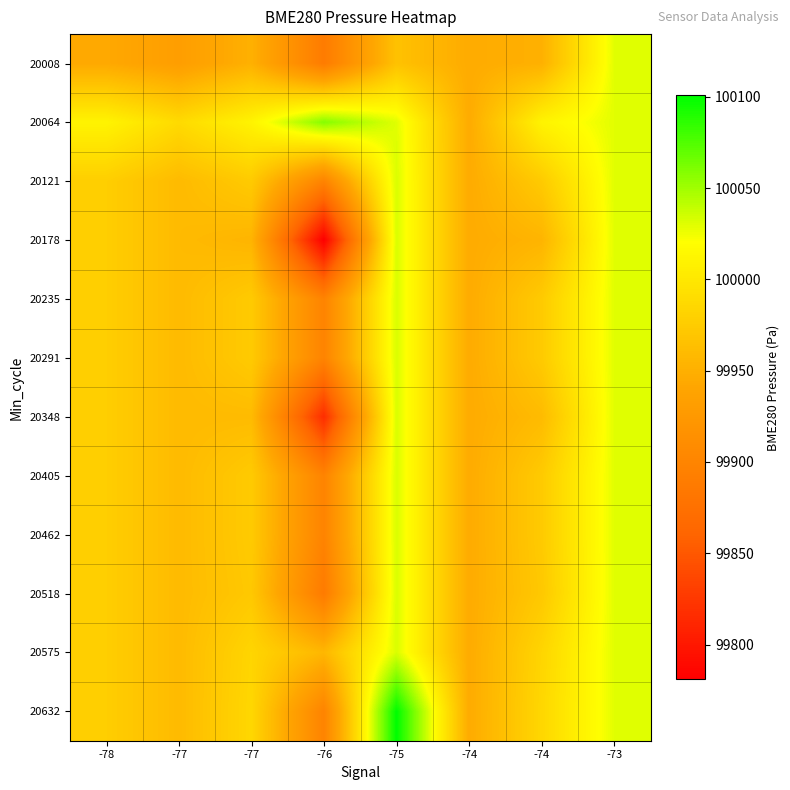

Which series changed the most between -78 and -77?

20178